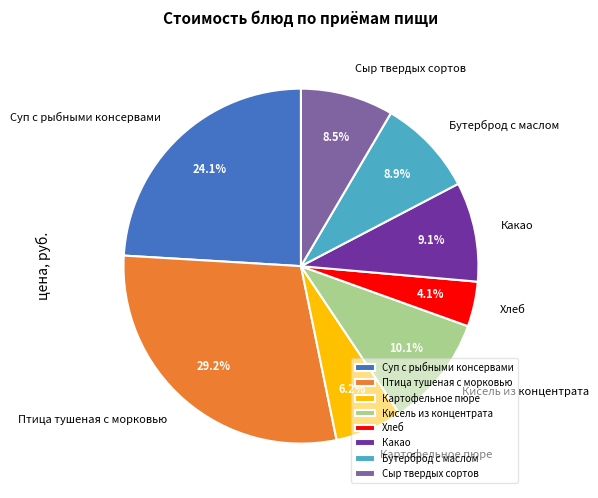

Is Сыр твердых сортов the majority of the pie?

No